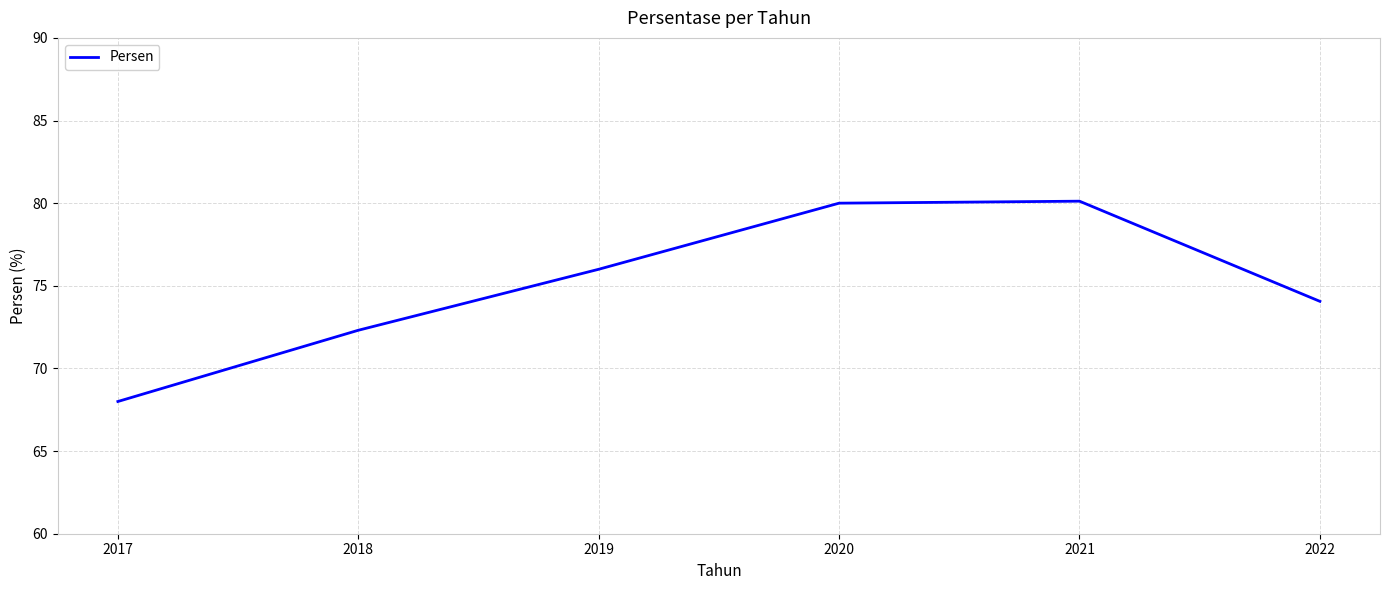

Reading left to right, extract all data points from this chart.

68.0	72.3	76.0	80.0	80.1	74.1